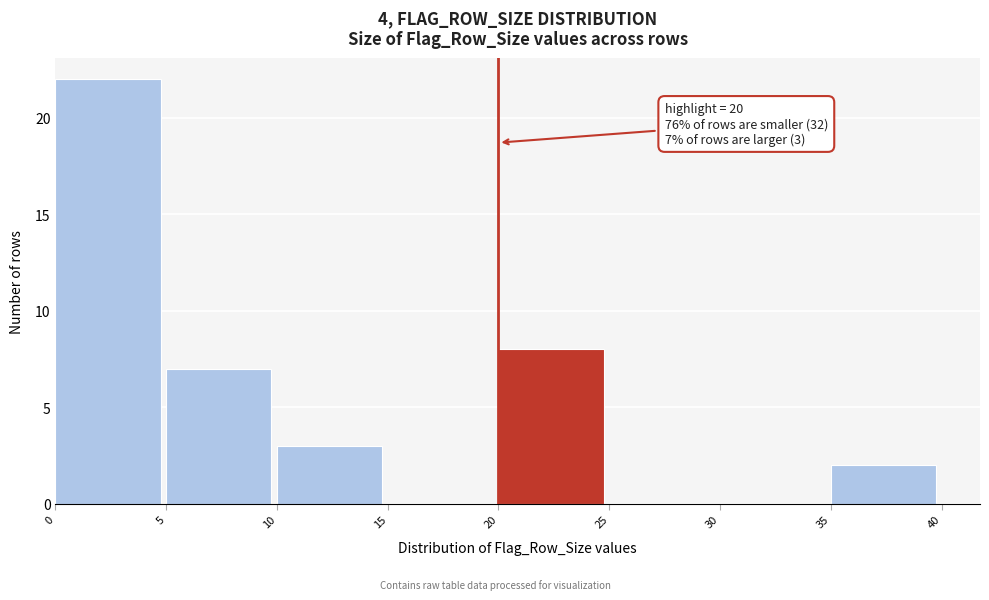

Over which range of the x-axis is the bar tallest?

0 to 5